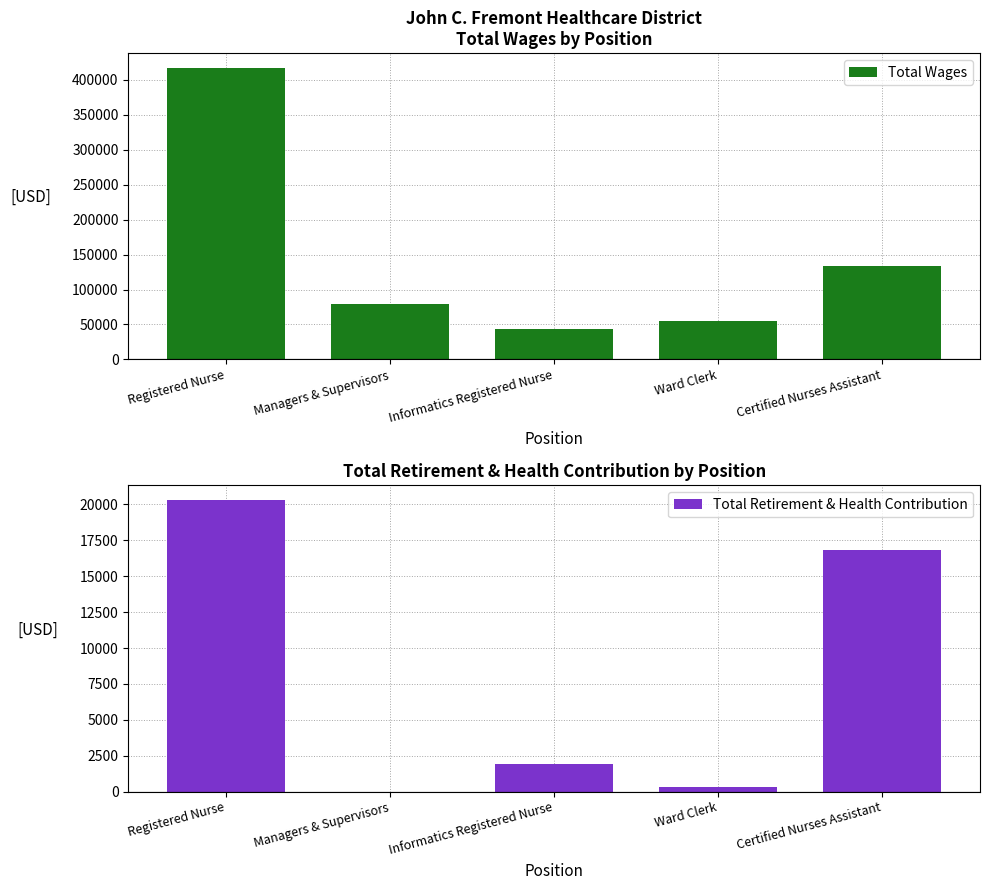

What are all the series names shown in the legend?

Total Wages, Total Retirement & Health Contribution